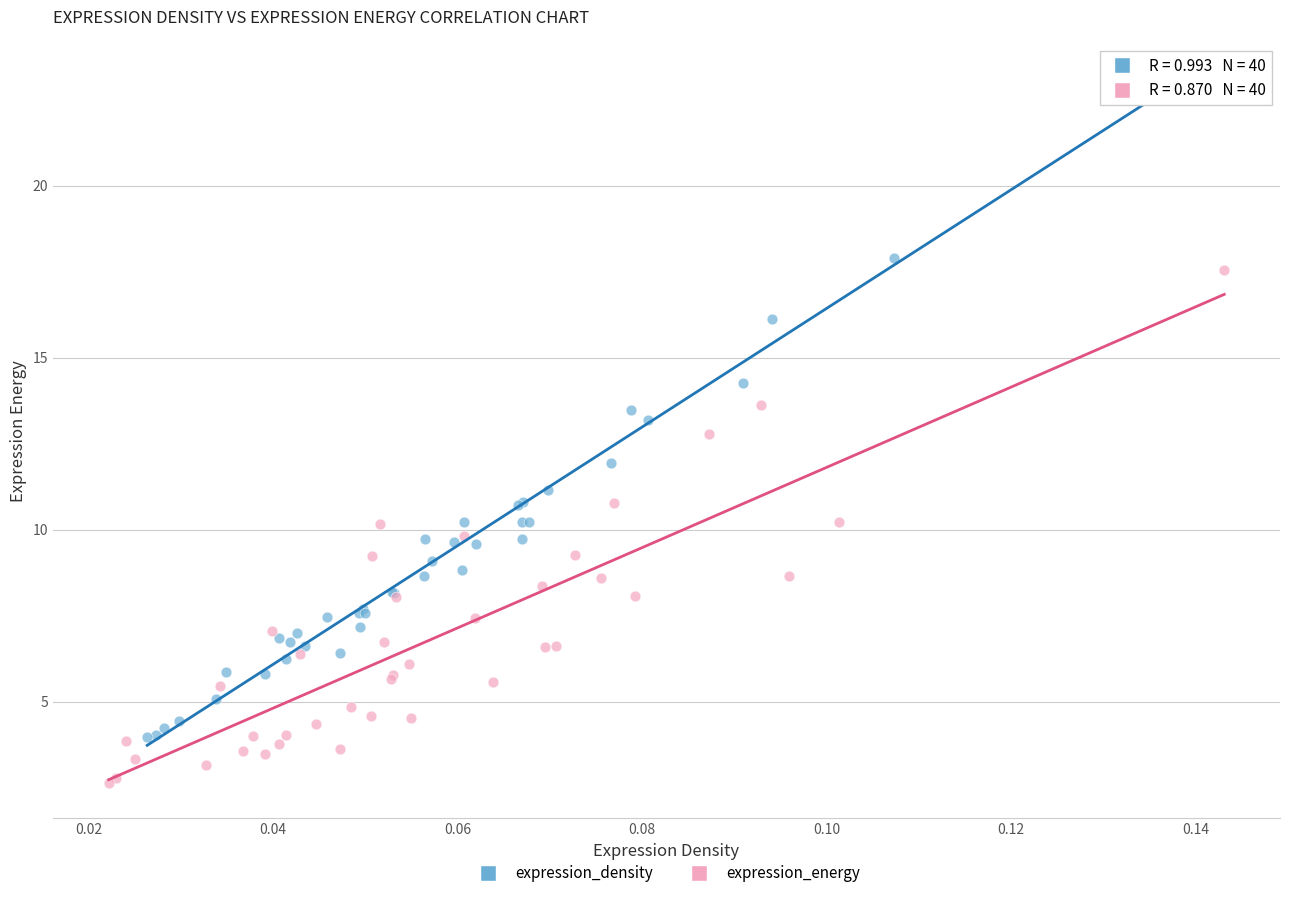

What are all the series names shown in the legend?

expression_density, expression_energy